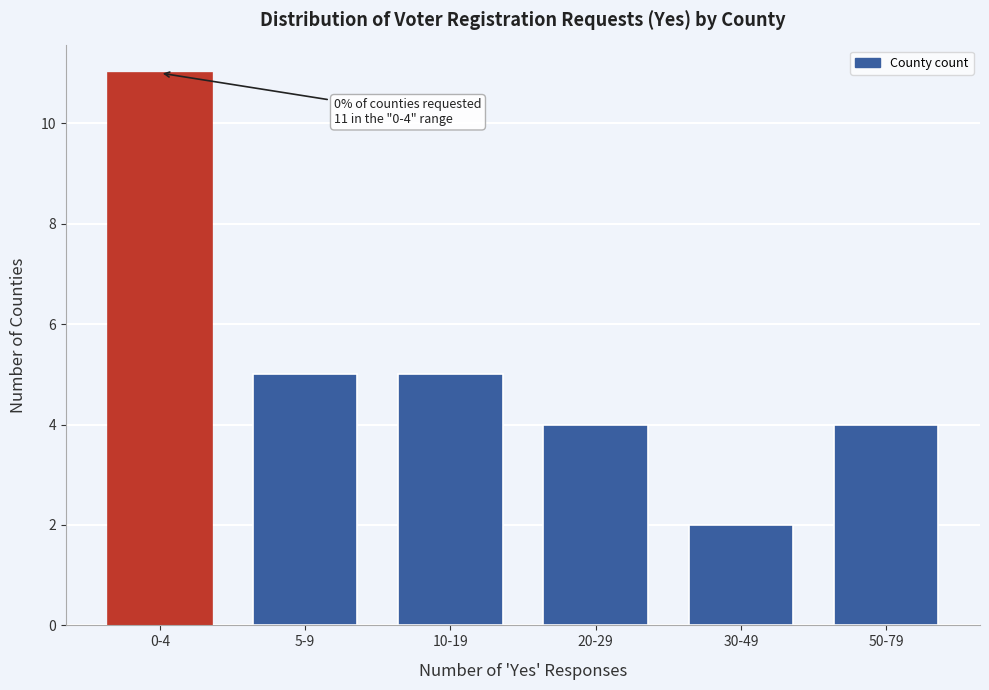

Reading left to right, what are all the values shown in this chart?

0-4=11	5-9=5	10-19=5	20-29=4	30-49=2	50-79=4